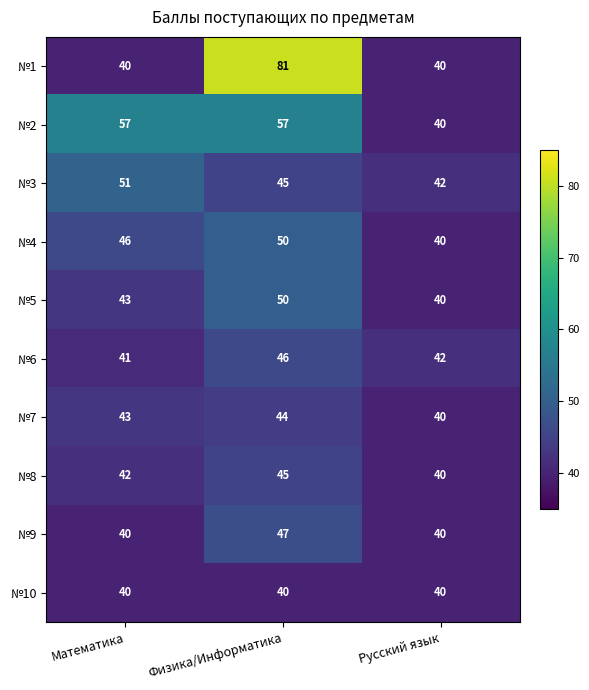

Count the number of data series in this chart.

10